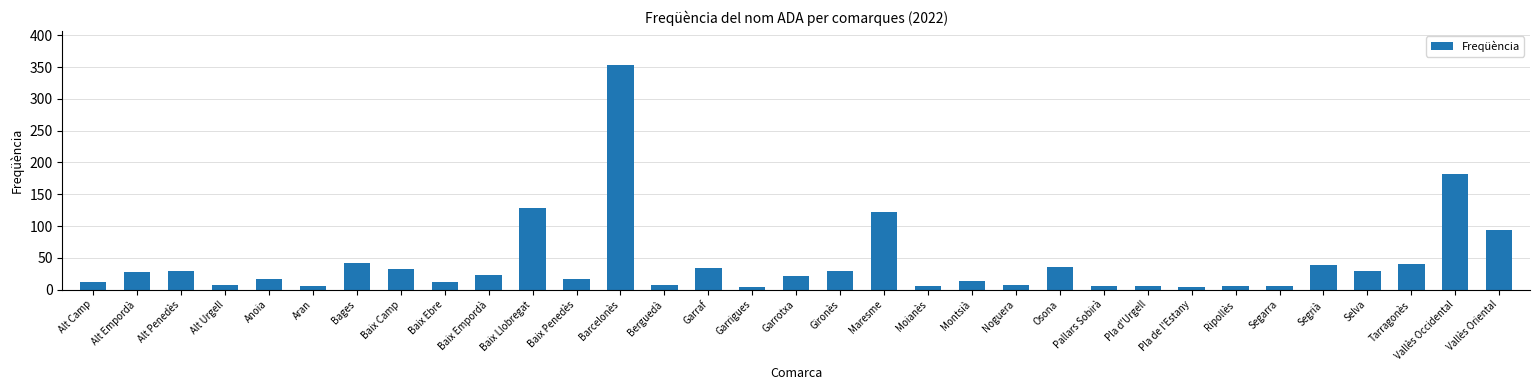

What is the approximate value at Vallès Oriental?

93